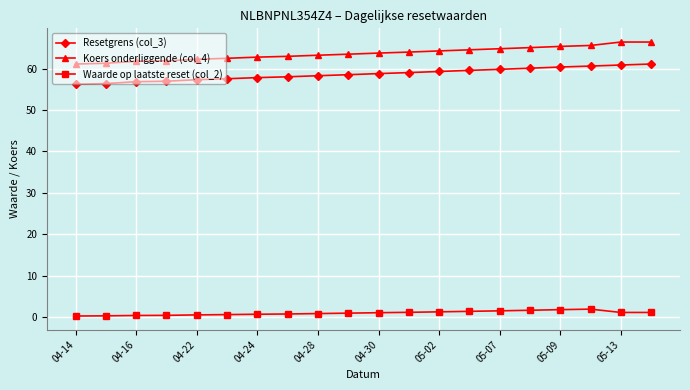

What are all the series names shown in the legend?

Resetgrens (col_3), Koers onderliggende (col_4), Waarde op laatste reset (col_2)